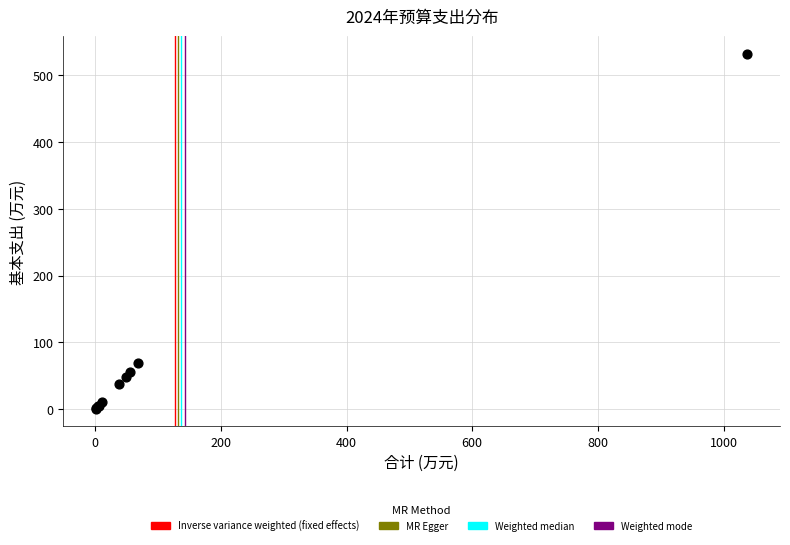

What Y value in the scatter plot is closest to 266?

68.7